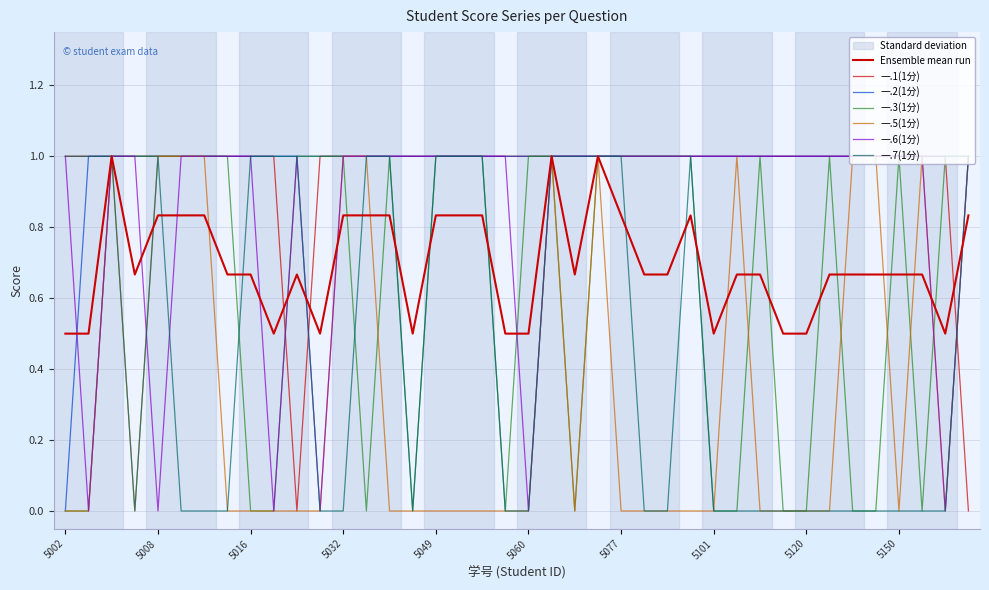

Is this an area chart (filled region under the line)?

No